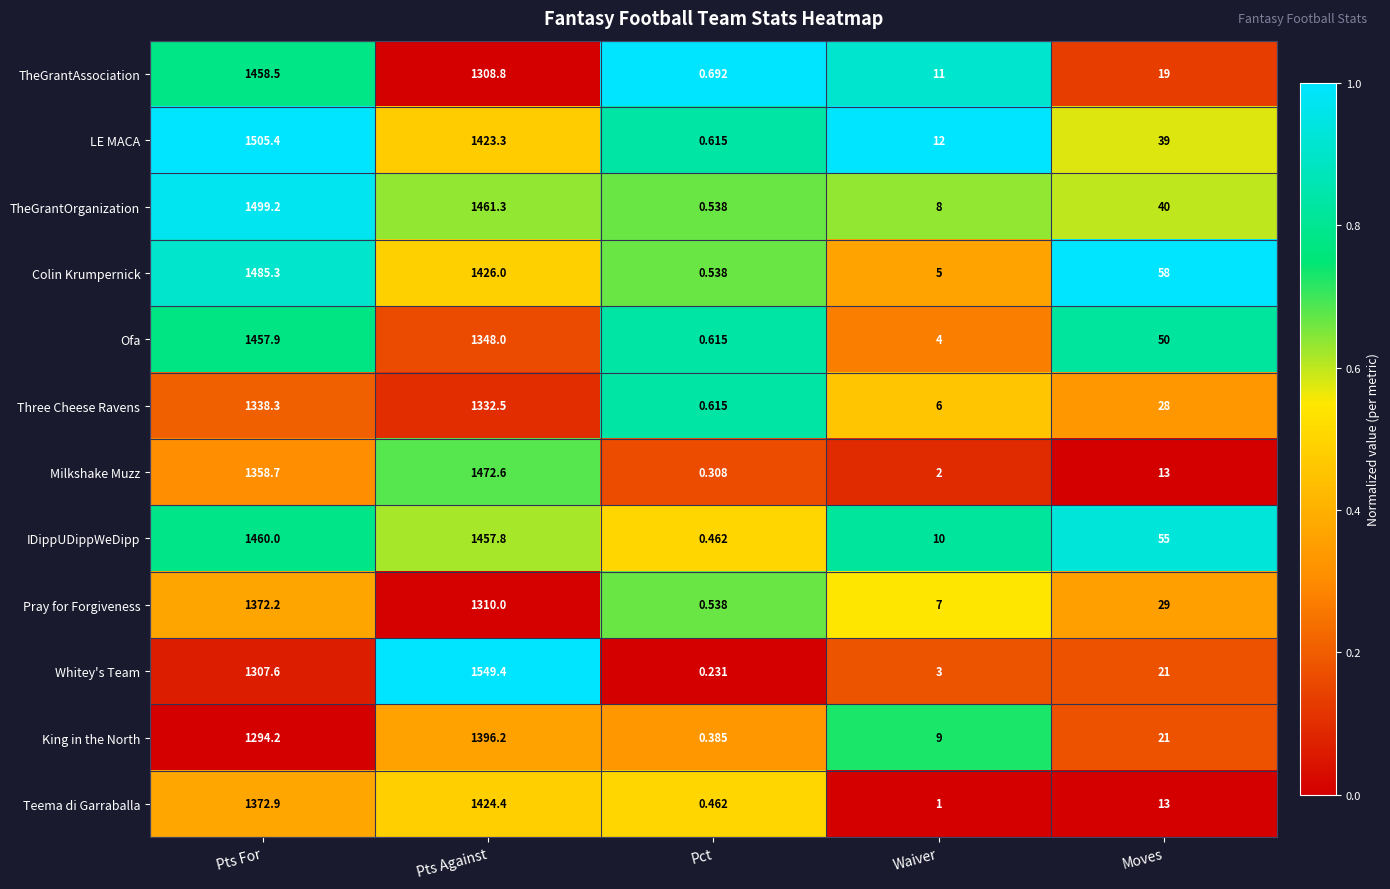

At which label does IDippUDippWeDipp reach its peak?

Pts For